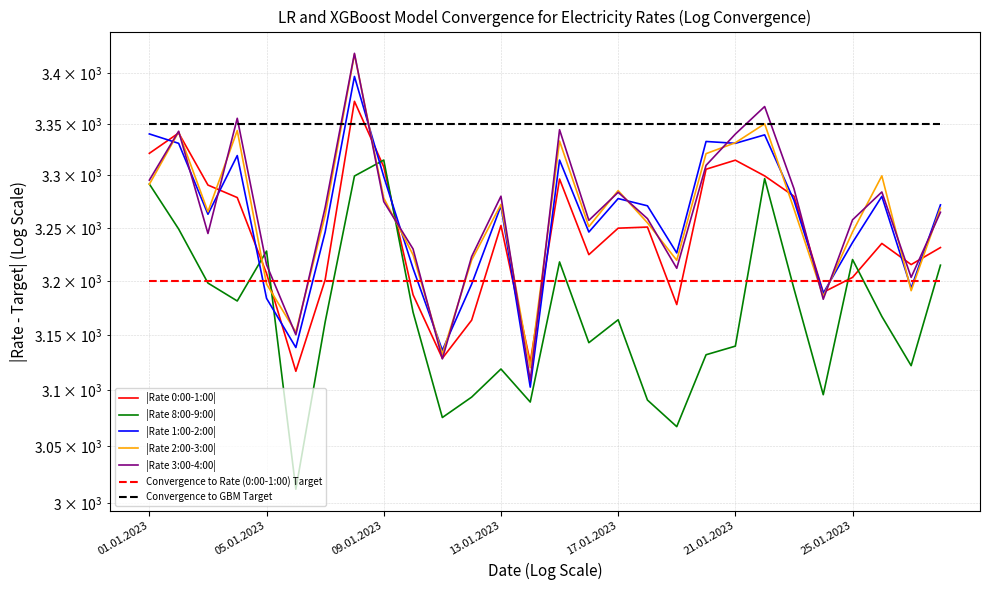

At which category does 3:00-4:00 reach its first local valley?

03.01.2023